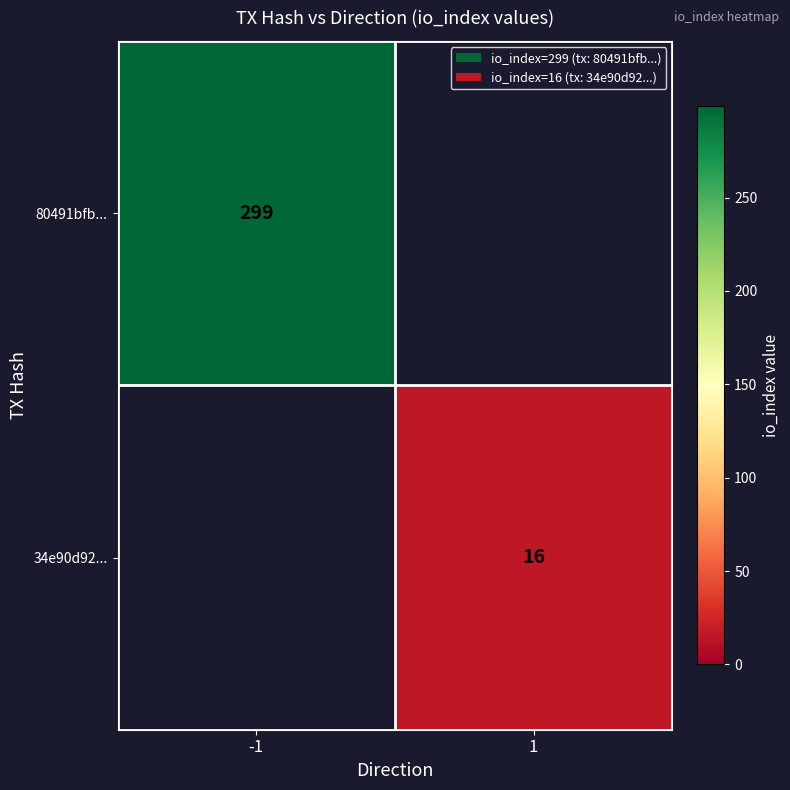

Is the value of 80491bfb... at -1 greater than the value of 34e90d92... at 1?

Yes